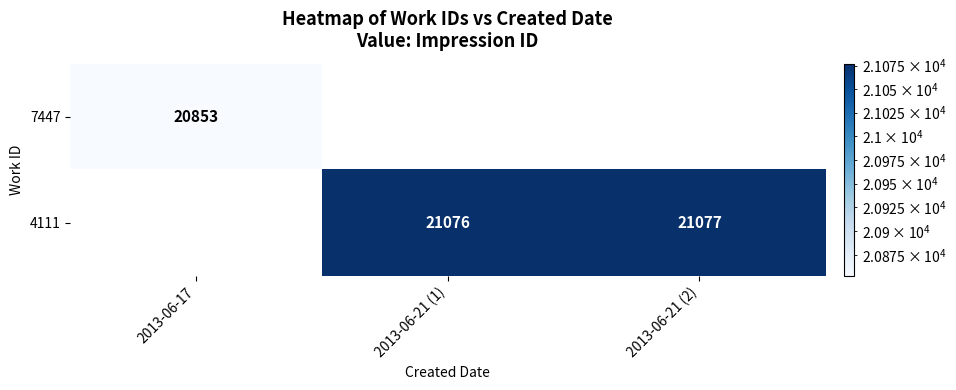

What is the sum of the 4111 values at 2013-06-21 (2) and 2013-06-21 (1)?

42153